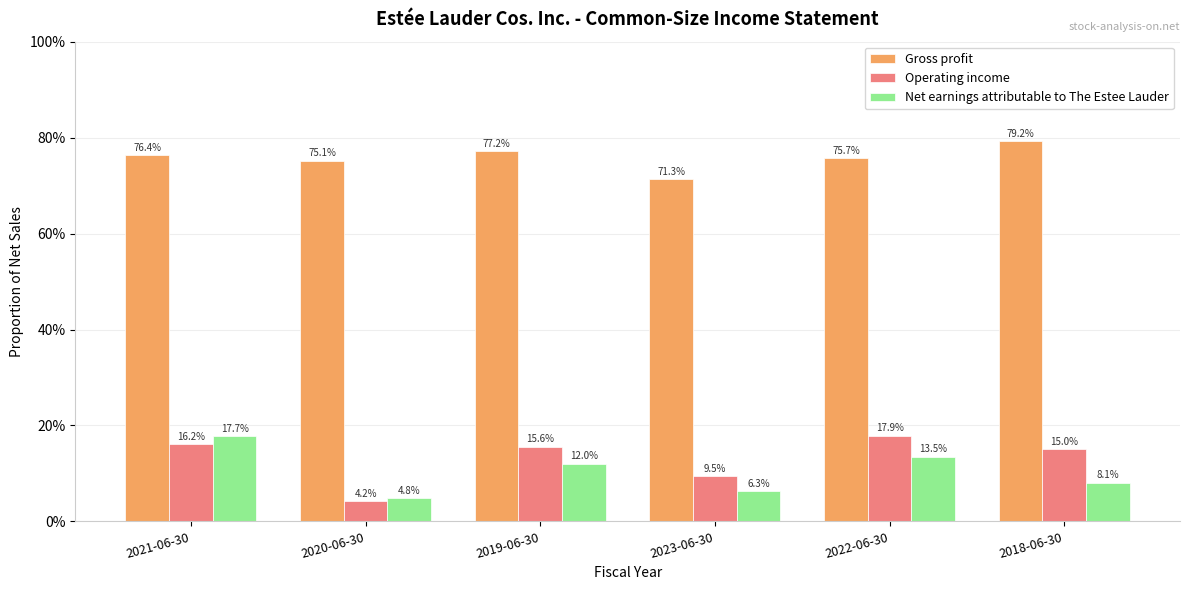

What are all the series names shown in the legend?

Gross profit, Operating income, Net earnings attributable to The Estee Lauder